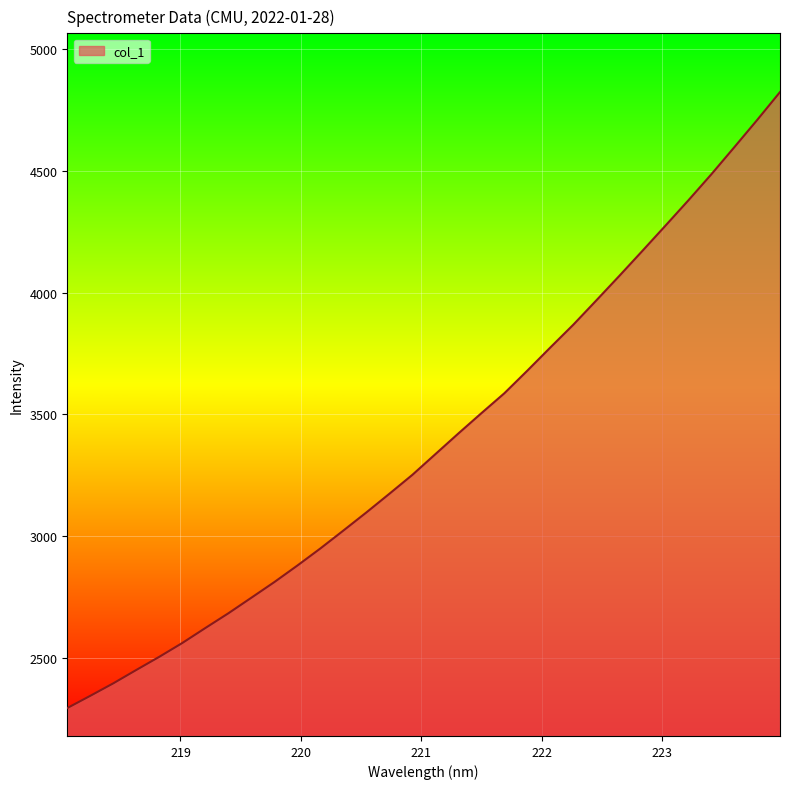

What is the smallest value displayed?

2294.2